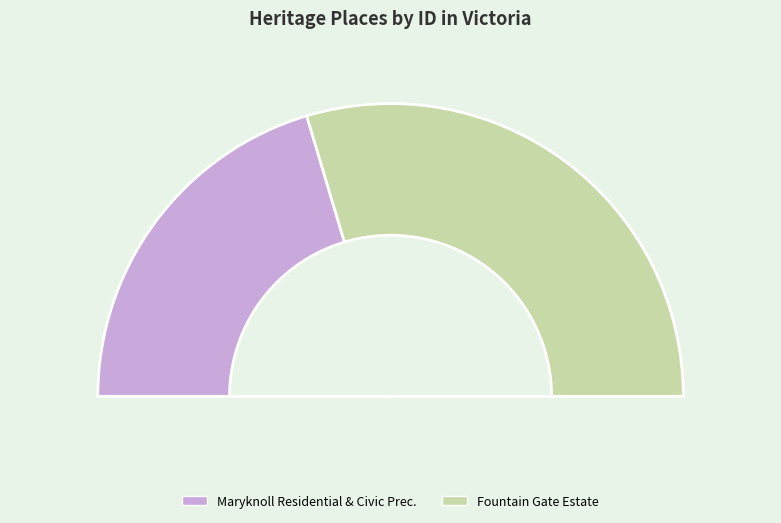

What percentage is the Maryknoll Residential & Civic Prec. slice, to the nearest percent?

41%